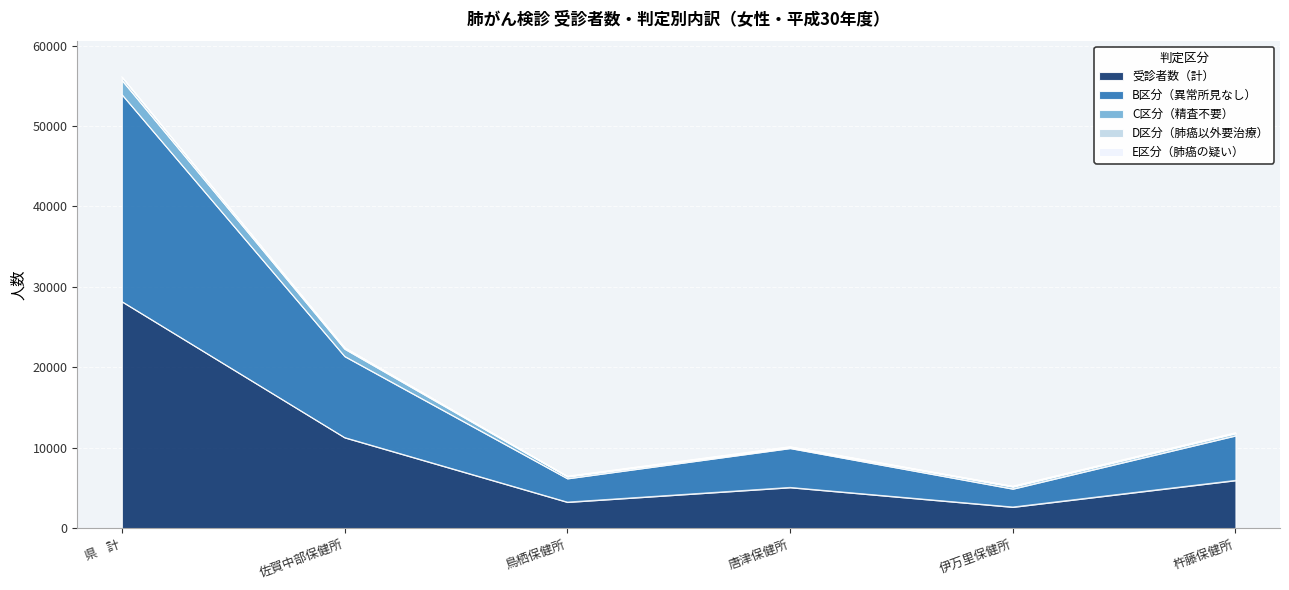

At which category is the sum across all series the highest?

県    計